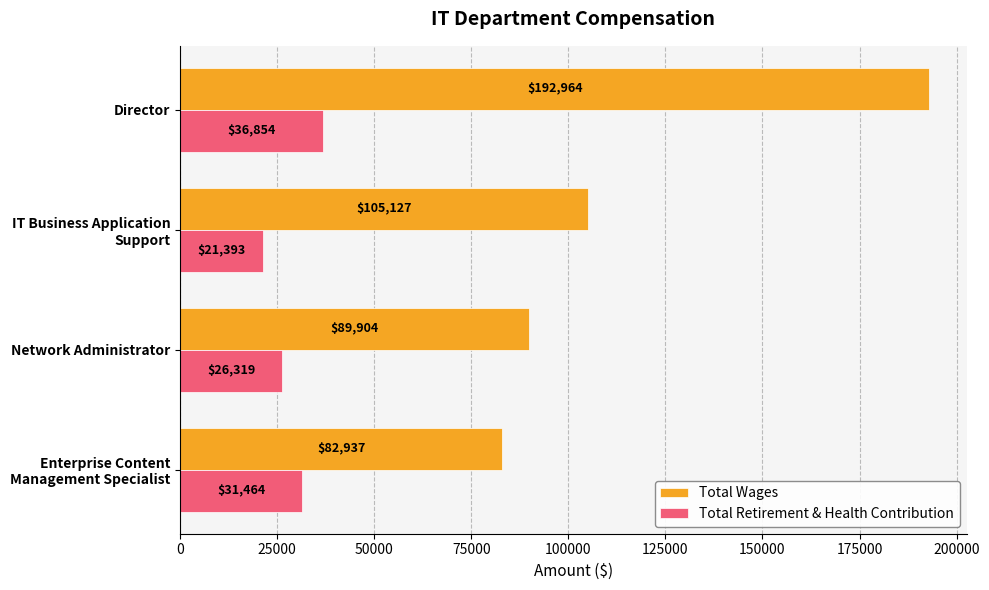

List the labels in order of Total Retirement & Health Contribution value, smallest first.

IT Business Application
Support, Network Administrator, Enterprise Content
Management Specialist, Director